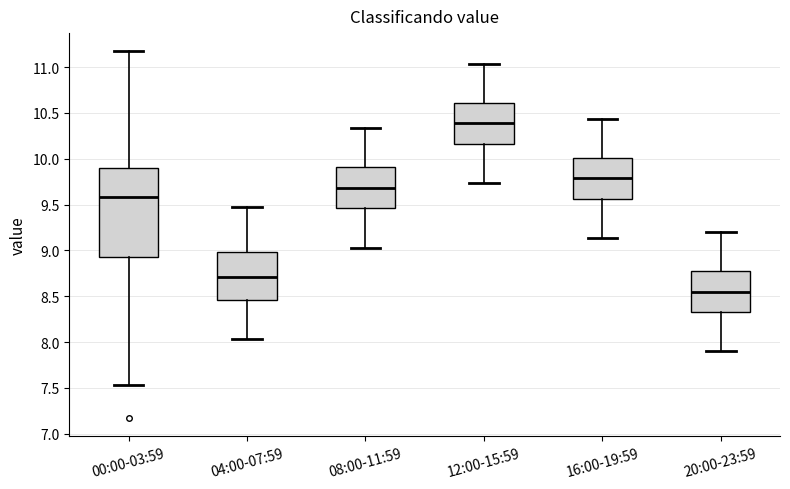

Reading left to right, read every box against the y-axis: the position of its median line, the range the box covers, and the ends of its whiskers. The values are not printed on the chart, so give them approximately, as read against the axis.

00:00-03:59: median 9.60, box 8.90 to 9.90, whiskers 7.55 to 11.15
04:00-07:59: median 8.70, box 8.45 to 9.00, whiskers 8.05 to 9.45
08:00-11:59: median 9.70, box 9.45 to 9.90, whiskers 9.05 to 10.35
12:00-15:59: median 10.40, box 10.15 to 10.60, whiskers 9.75 to 11.05
16:00-19:59: median 9.80, box 9.55 to 10.00, whiskers 9.15 to 10.45
20:00-23:59: median 8.55, box 8.30 to 8.80, whiskers 7.90 to 9.20